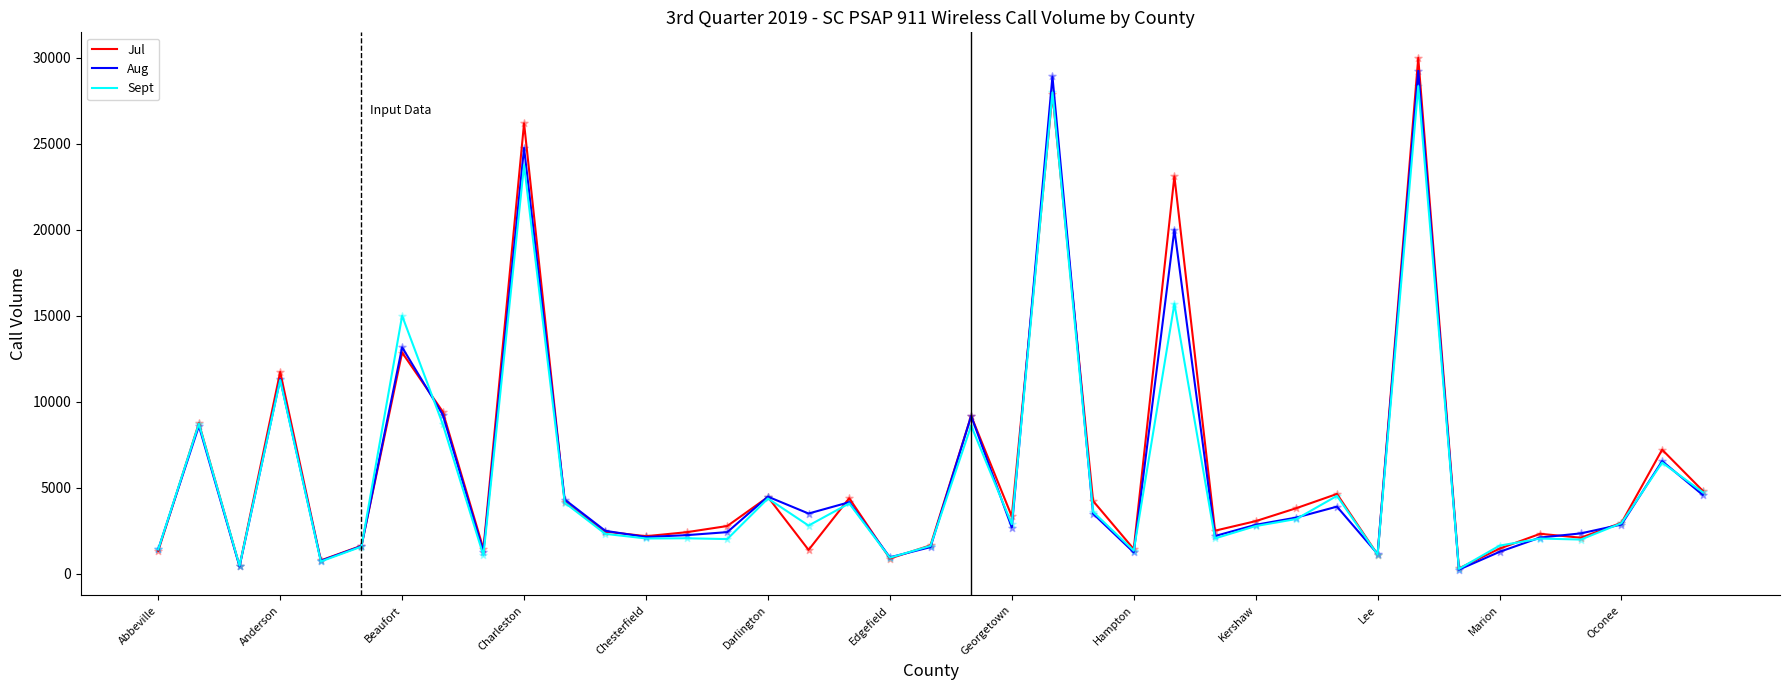

At how many categories does at least one series exceed 16912?

4